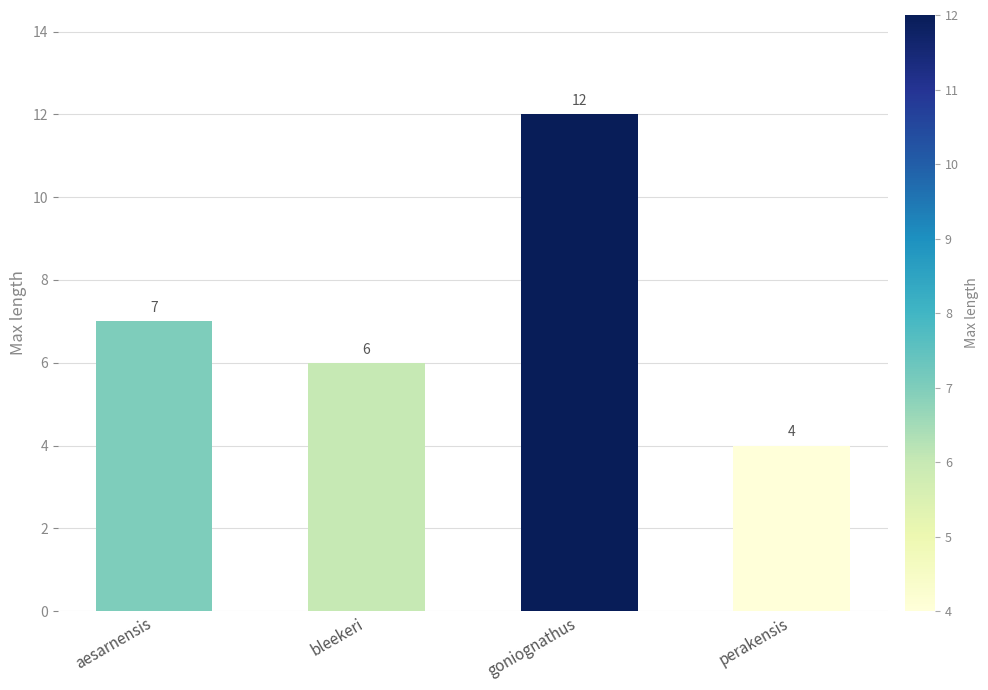

How many series are shown in this chart?

1